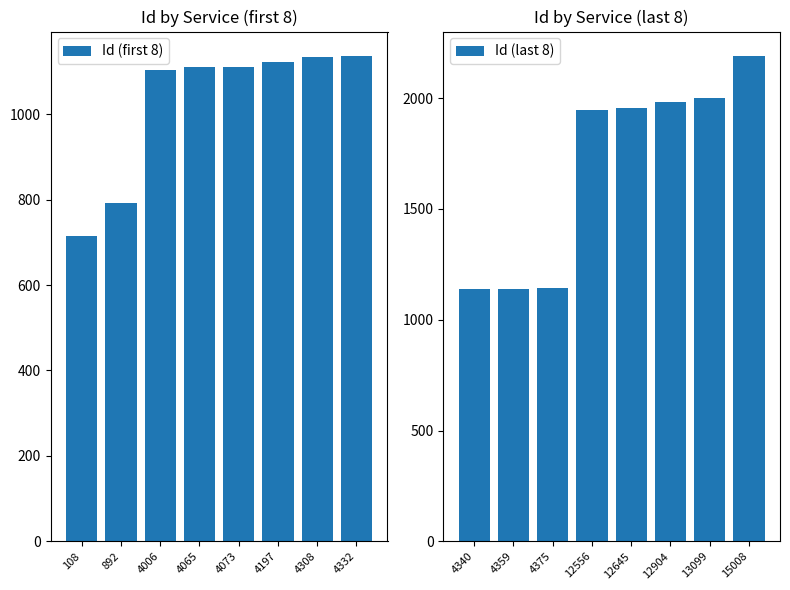

How many groups of bars are there?

8